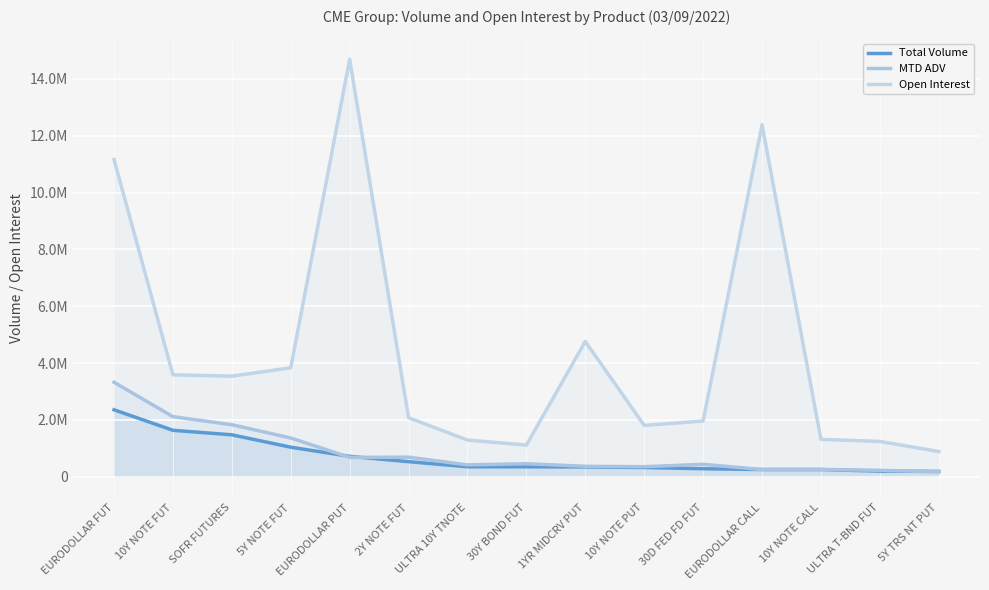

What is the difference between the second highest and second lowest values in the Total Volume series?

1437557.0